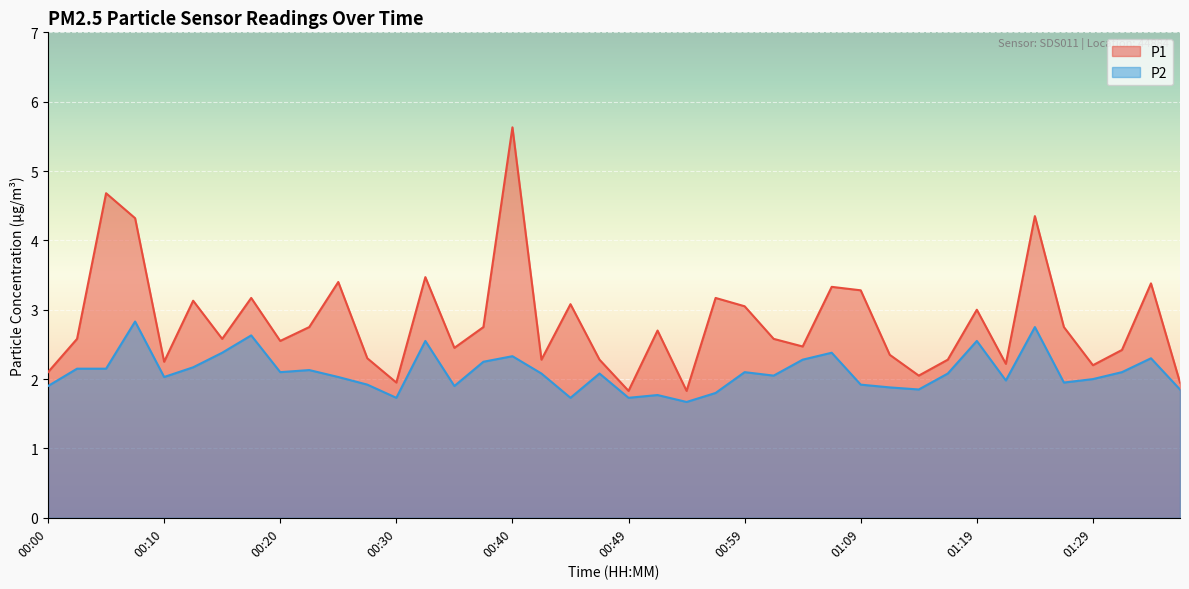

In P2, how many points are lower than both neighbors (excluding endpoints)?

11